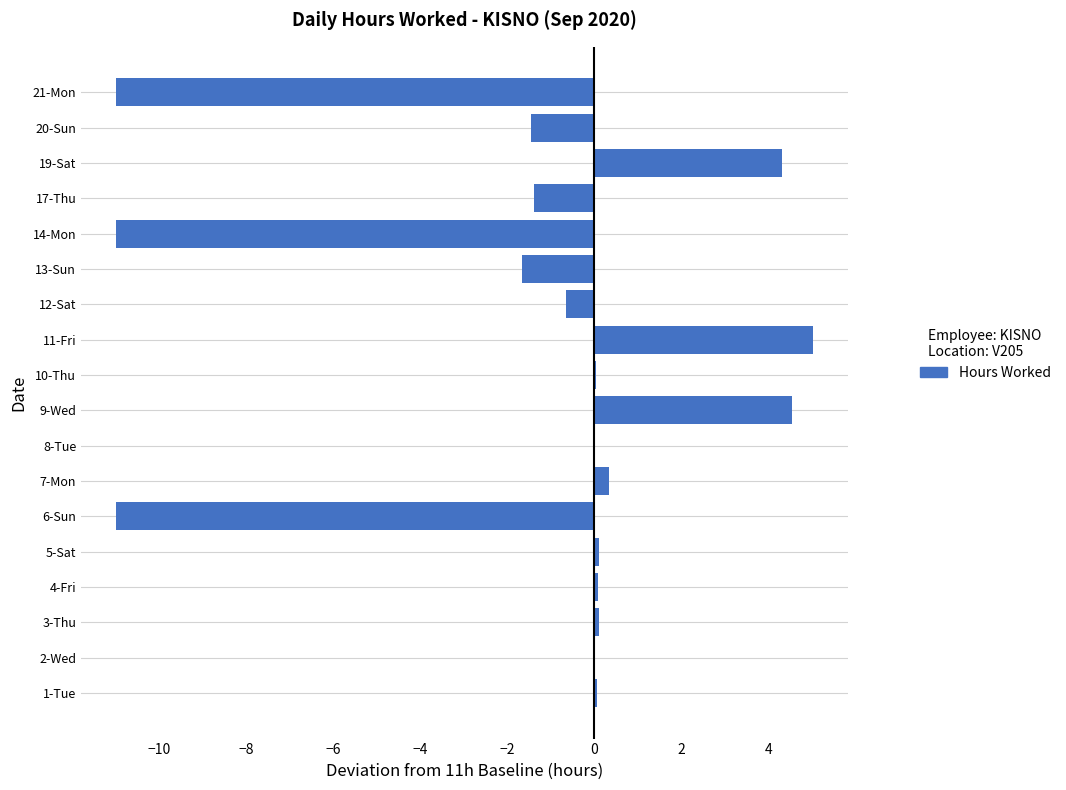

Which label corresponds to the largest value in the chart?

11-Fri